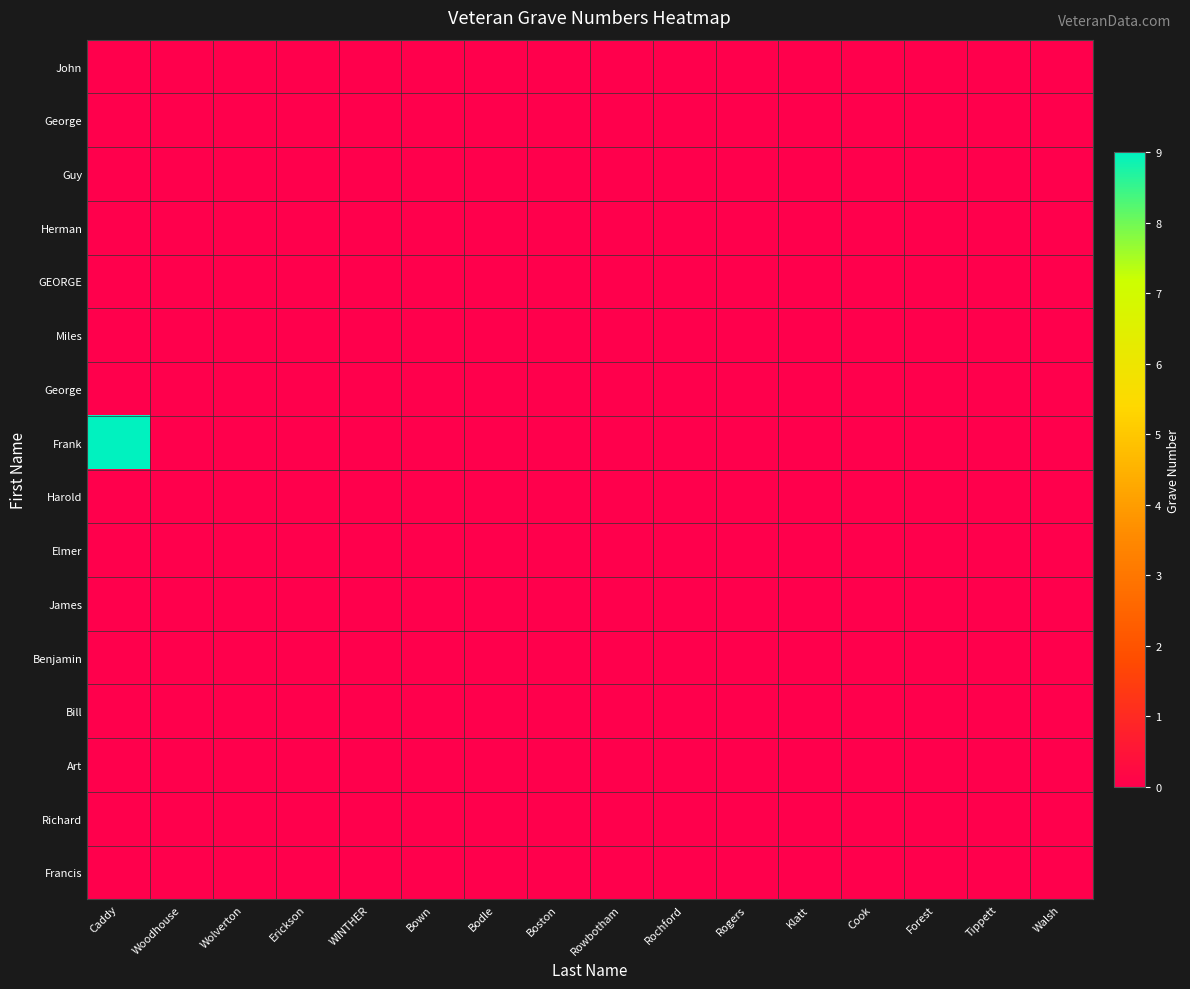

What is the maximum value shown in the chart?

9